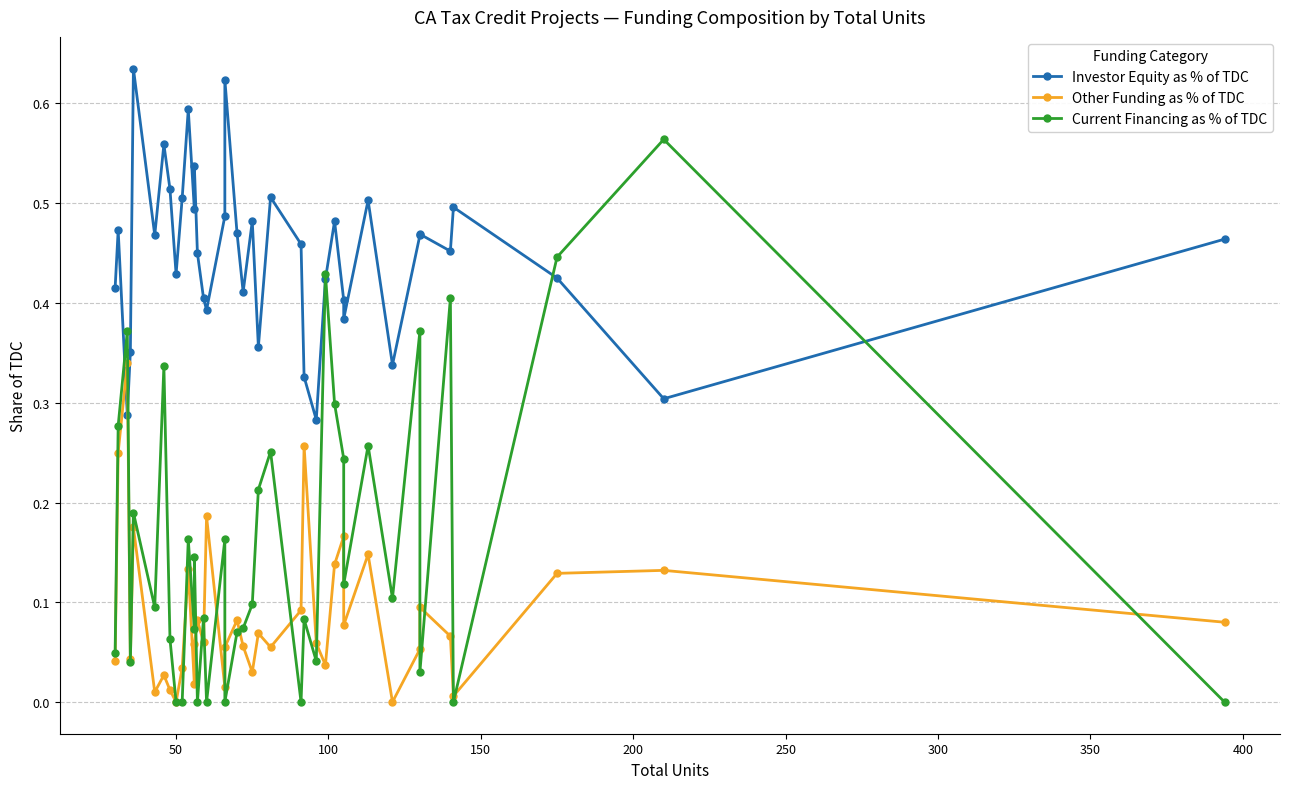

What is the difference between the maximum and second lowest values in the Current Financing as % of TDC series?

0.6